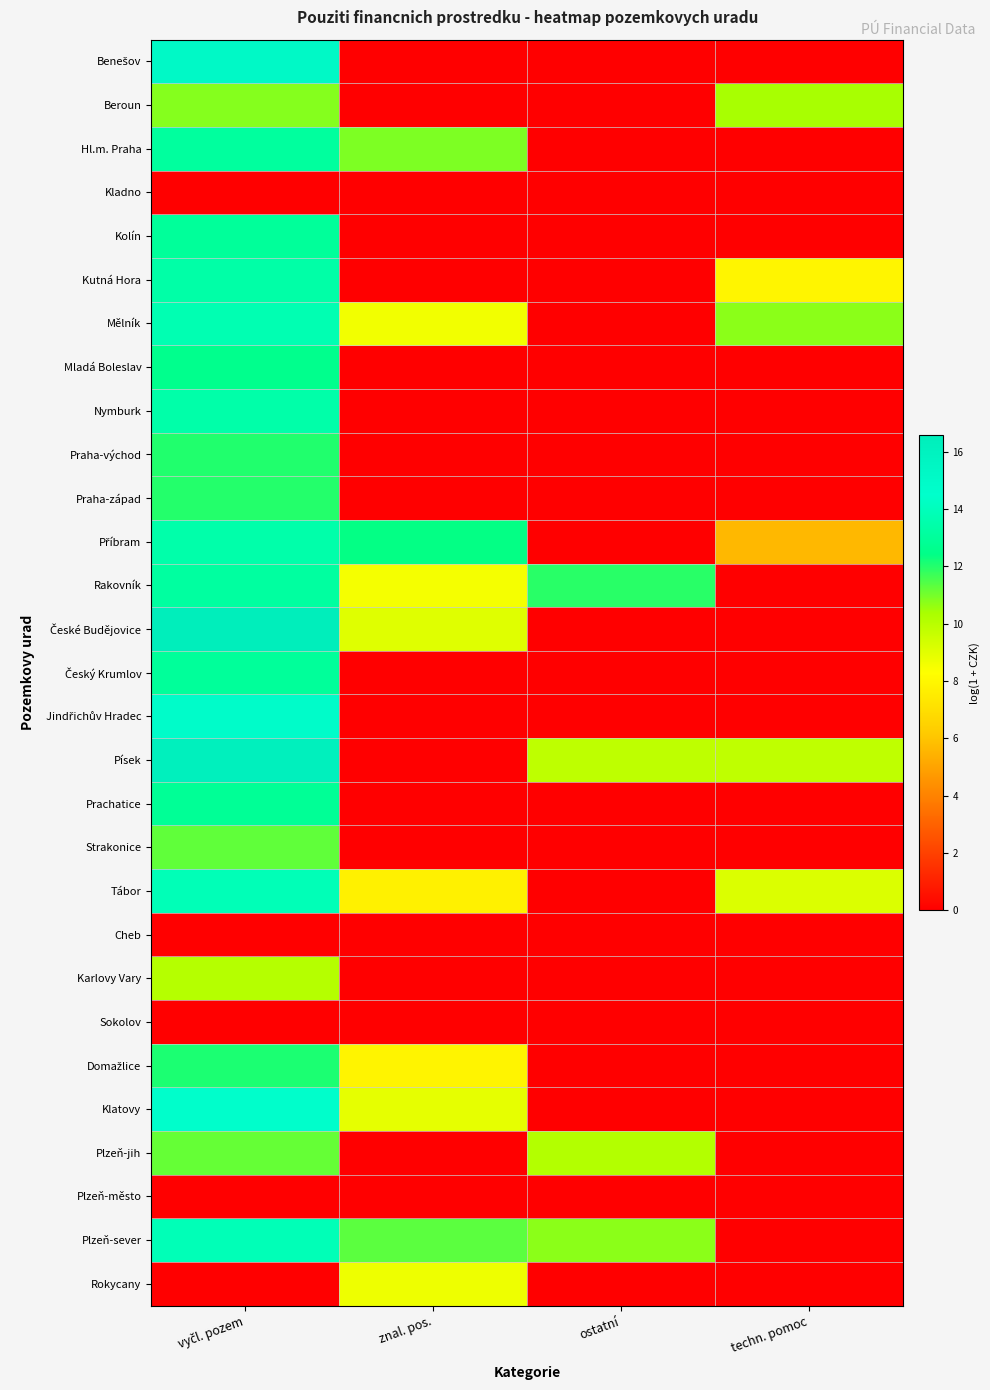

What is the total value across all series at znal. pos.?

93.9